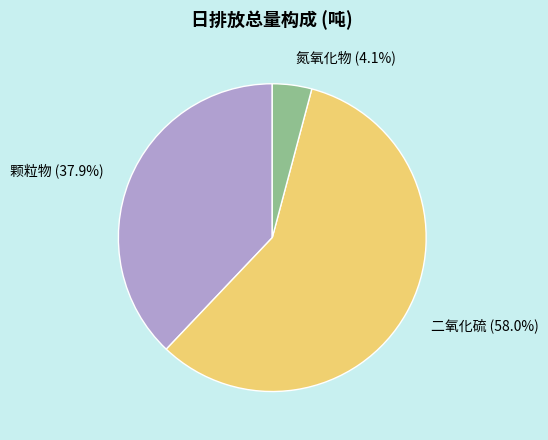

To the nearest percent, what percentage of the pie is 二氧化硫?

58%